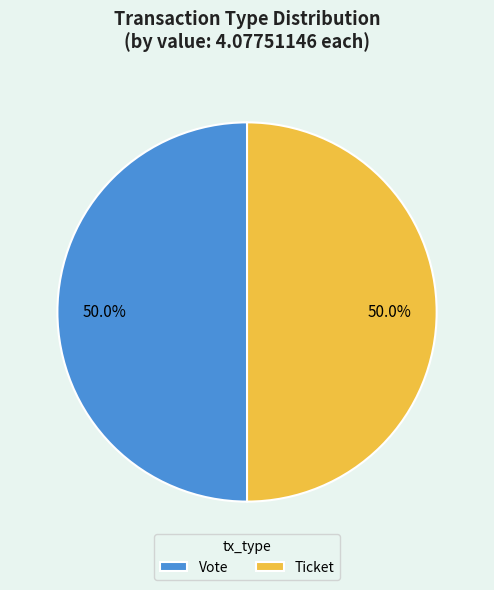

Combined, do Ticket and Vote account for over 50%?

Yes